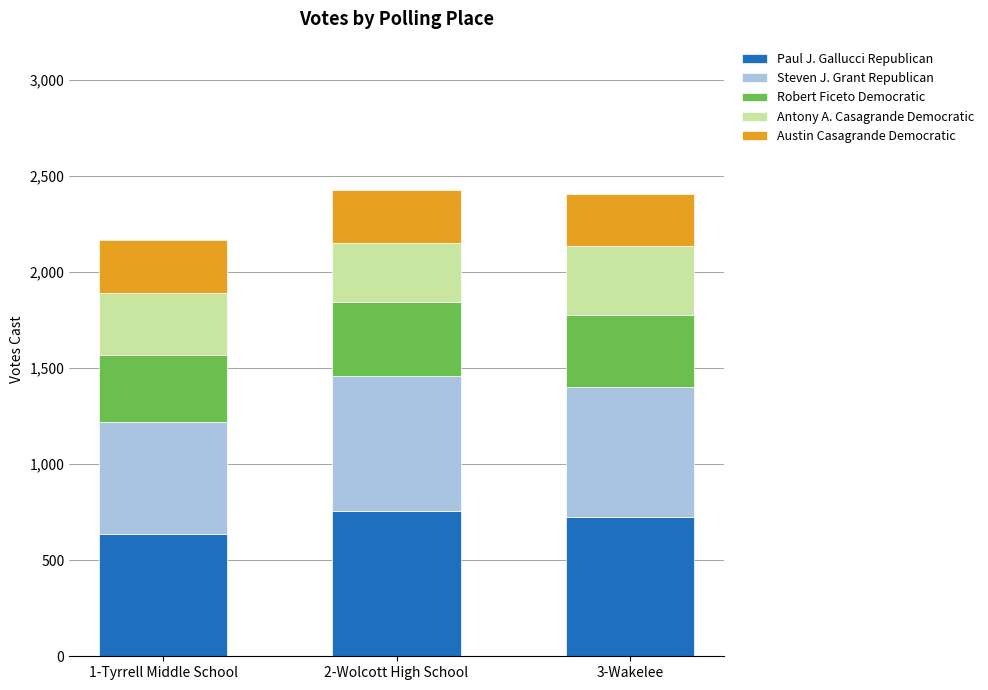

What is the sum of all Paul J. Gallucci Republican values?

2117